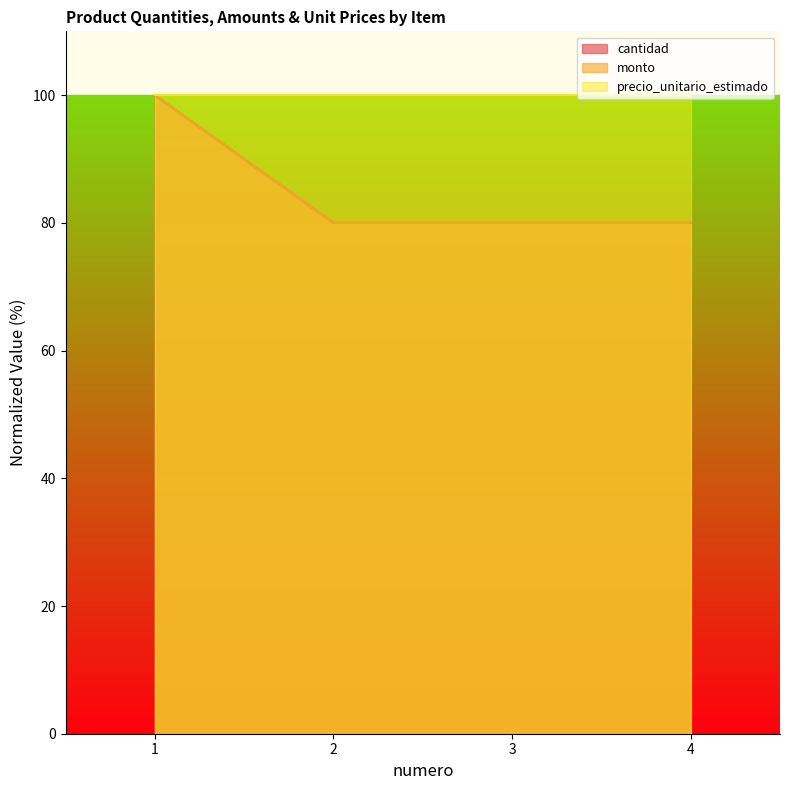

At which category is the sum across all series the highest?

1